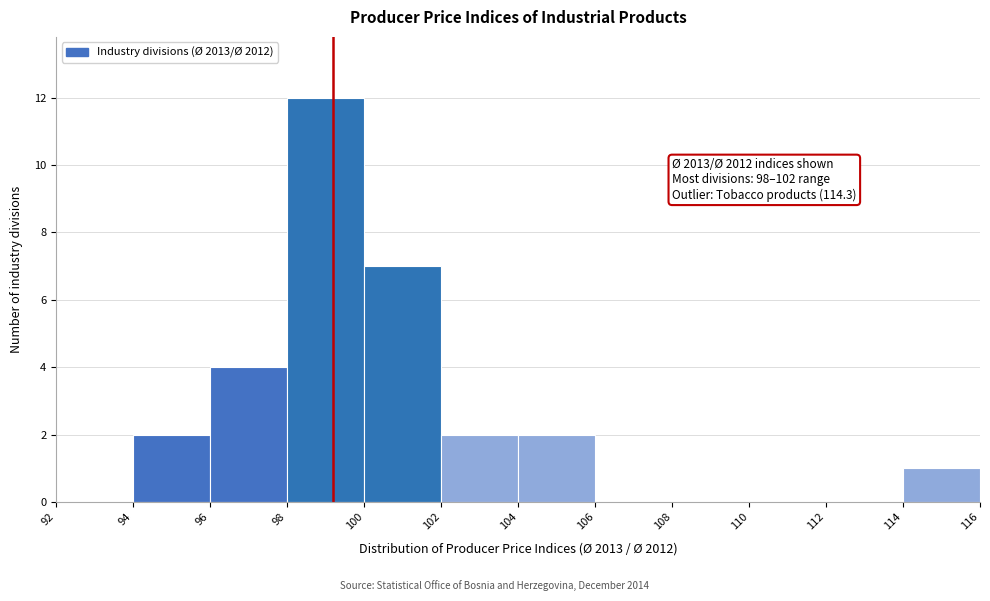

Over which range of the x-axis is the bar tallest?

98 to 100